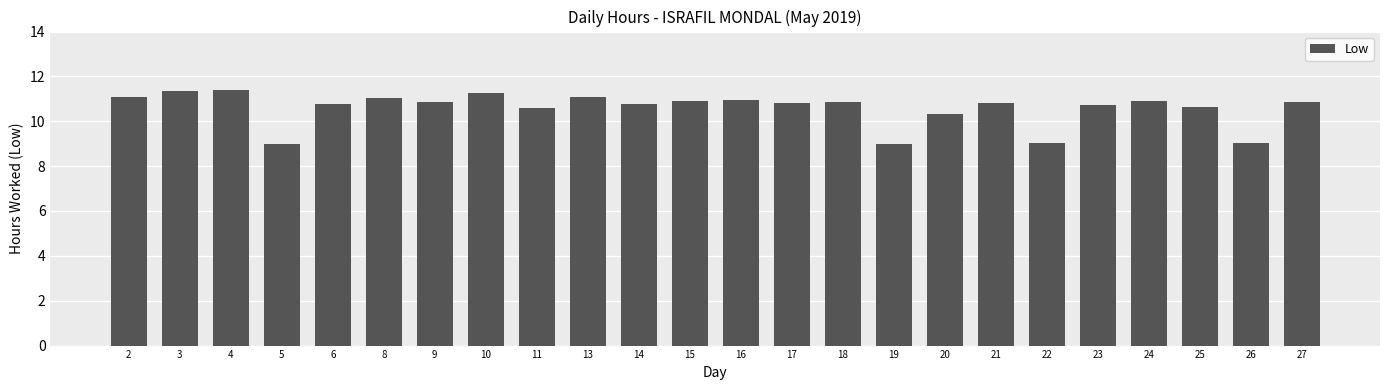

What is the greatest value displayed?

11.4